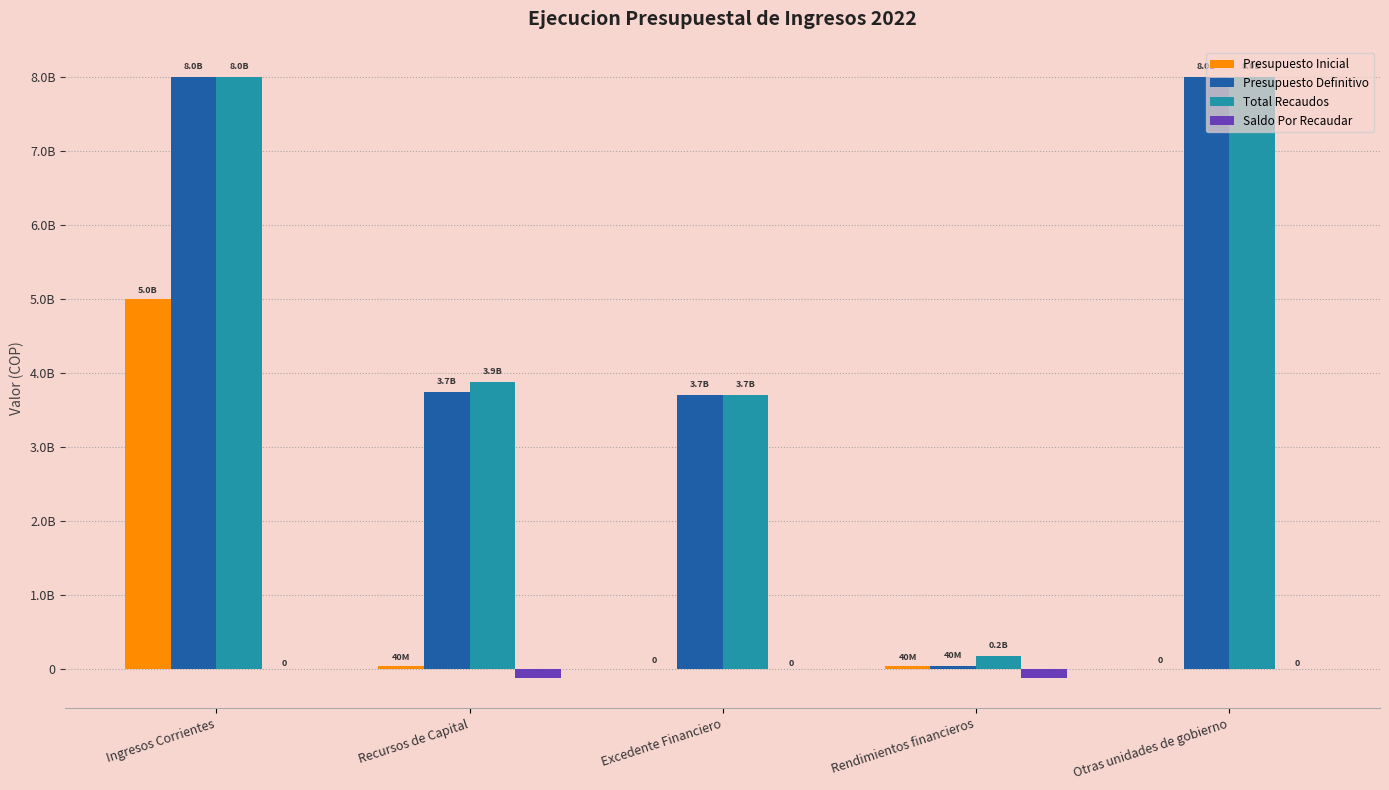

What are all the series names shown in the legend?

Presupuesto Inicial, Presupuesto Definitivo, Total Recaudos, Saldo Por Recaudar